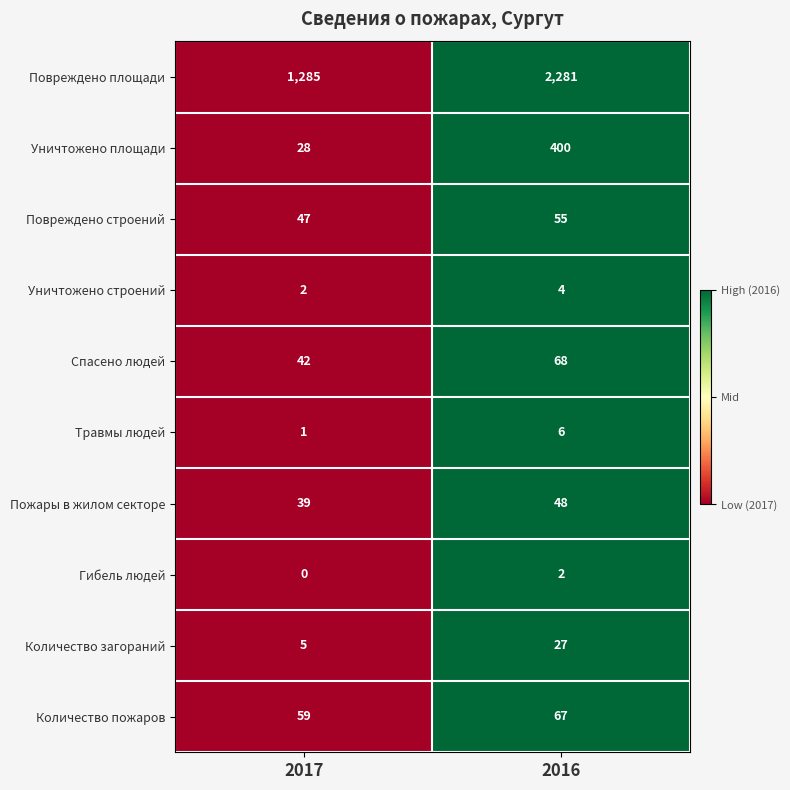

Reading left to right, extract all data points from this chart.

Повреждено площади: 1285	2281
Уничтожено площади: 28	400
Повреждено строений: 47	55
Уничтожено строений: 2	4
Спасено людей: 42	68
Травмы людей: 1	6
Пожары в жилом секторе: 39	48
Гибель людей: 0	2
Количество загораний: 5	27
Количество пожаров: 59	67